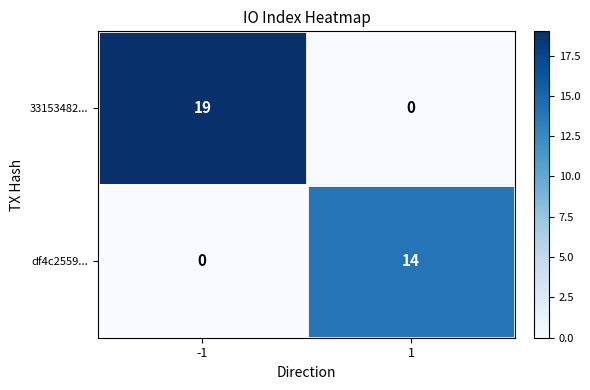

Reading right to left, extract all data points from this chart.

33153482...: 1=0	-1=19
df4c2559...: 1=14	-1=0